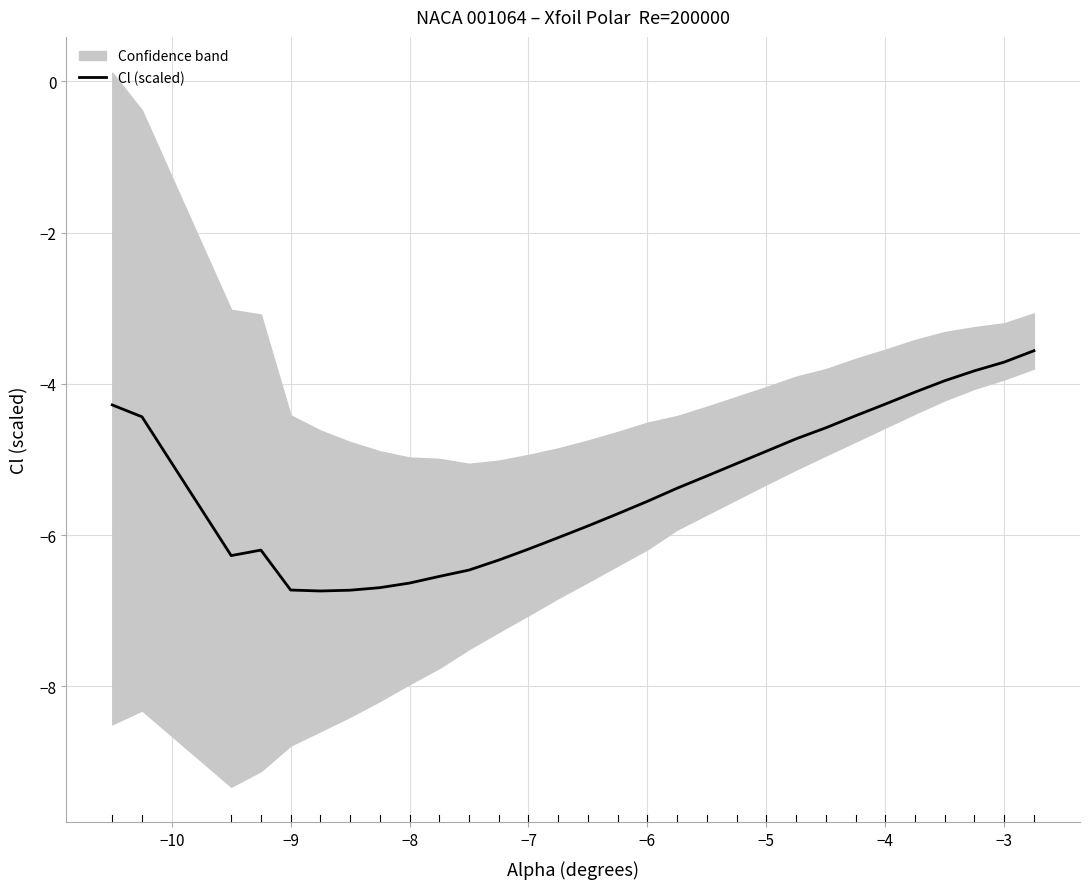

How many values are below -5?

18